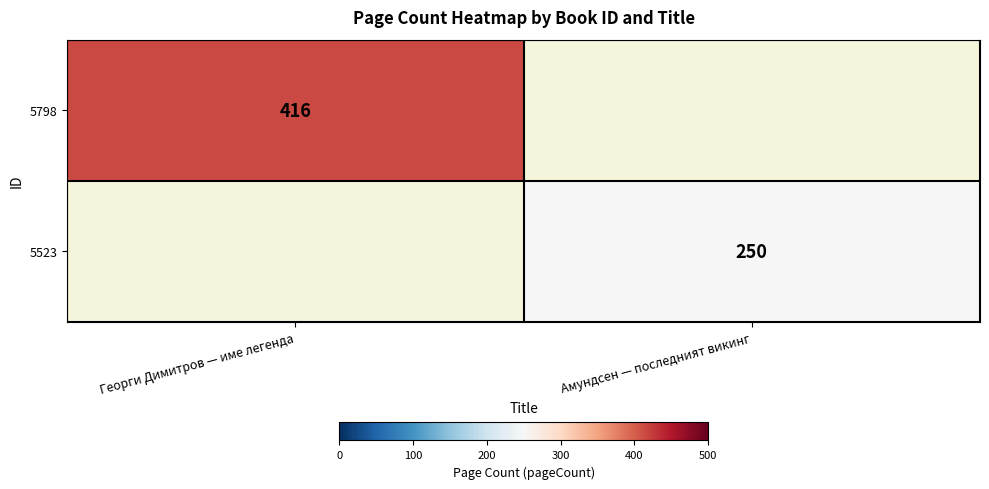

The value of 5798 at Георги Димитров — име легенда is 416. True or false?

True